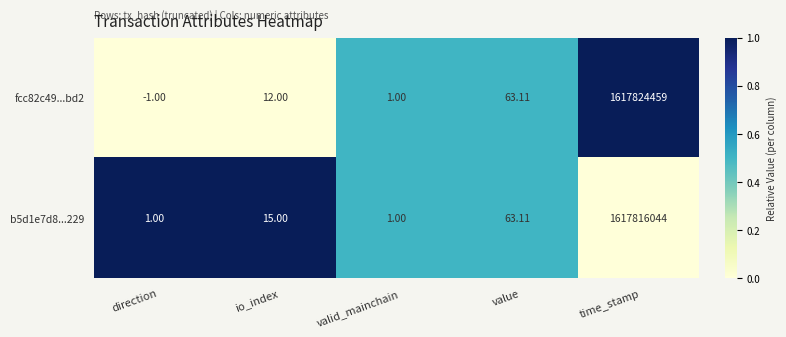

At which category does the chart reach its peak across all series?

time_stamp